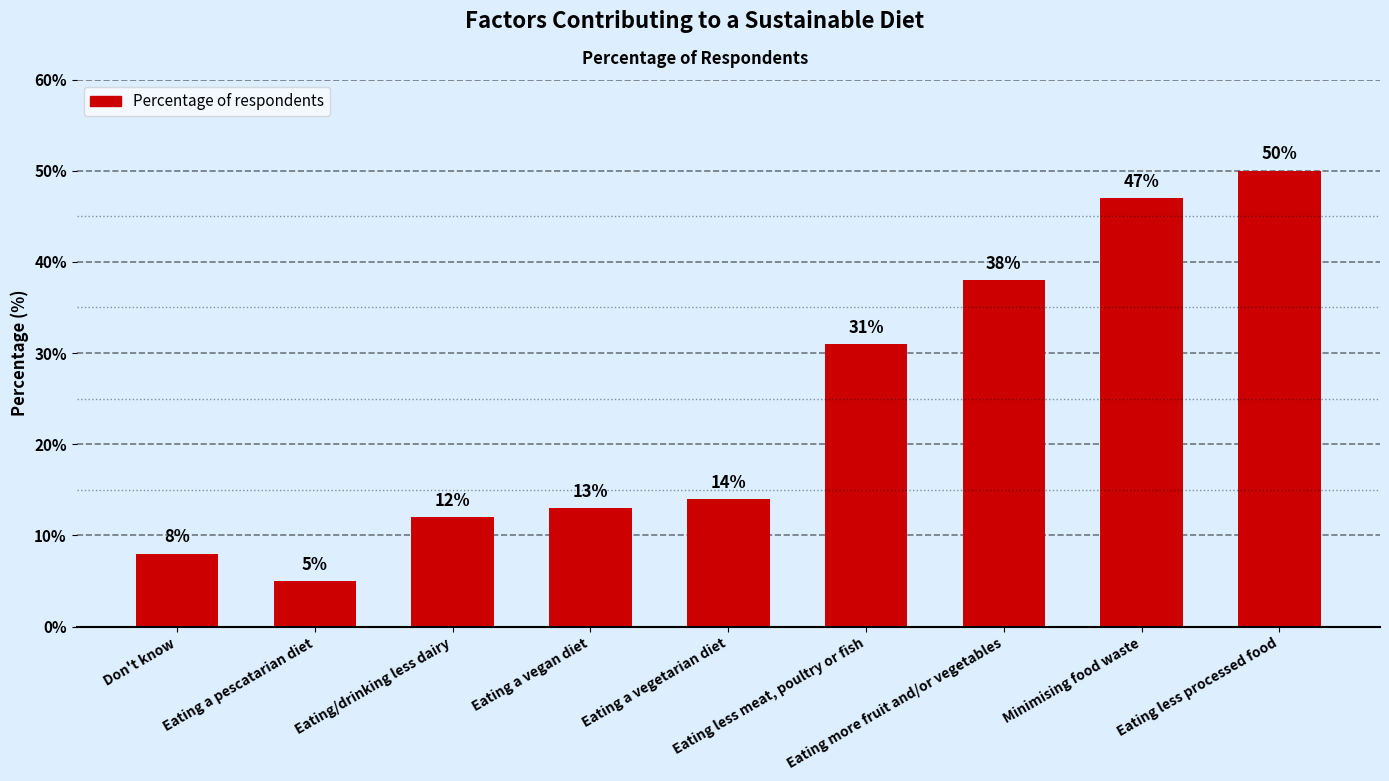

The value at Eating a pescatarian diet is 5. True or false?

True